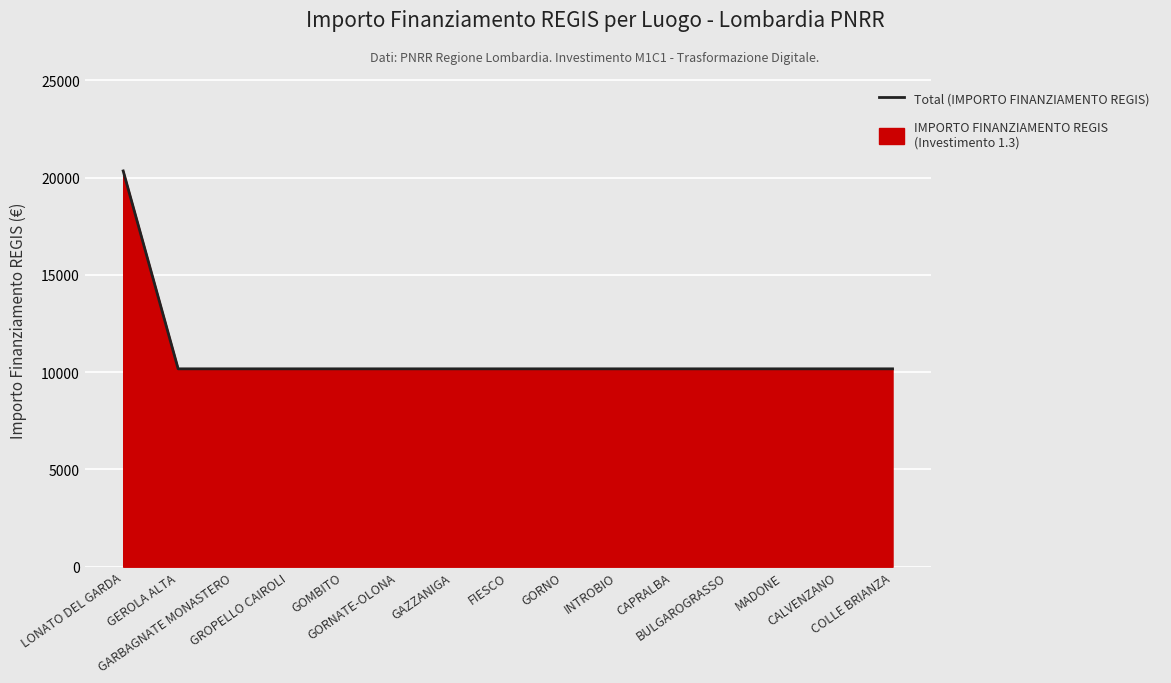

Is it true that the value at GORNO is 5720?

False